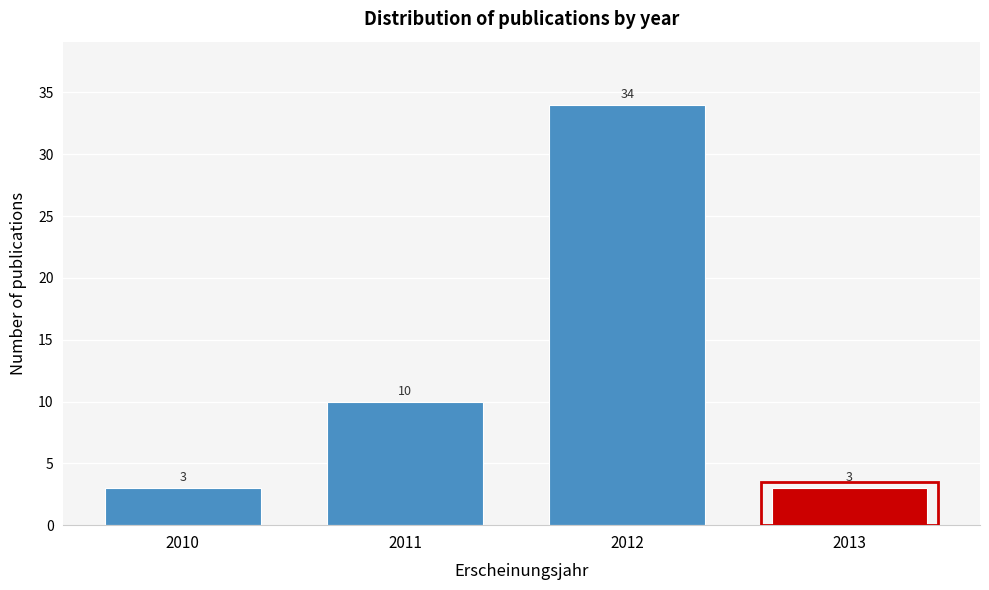

Reading left to right, transcribe all the data shown in this chart.

3	10	34	3